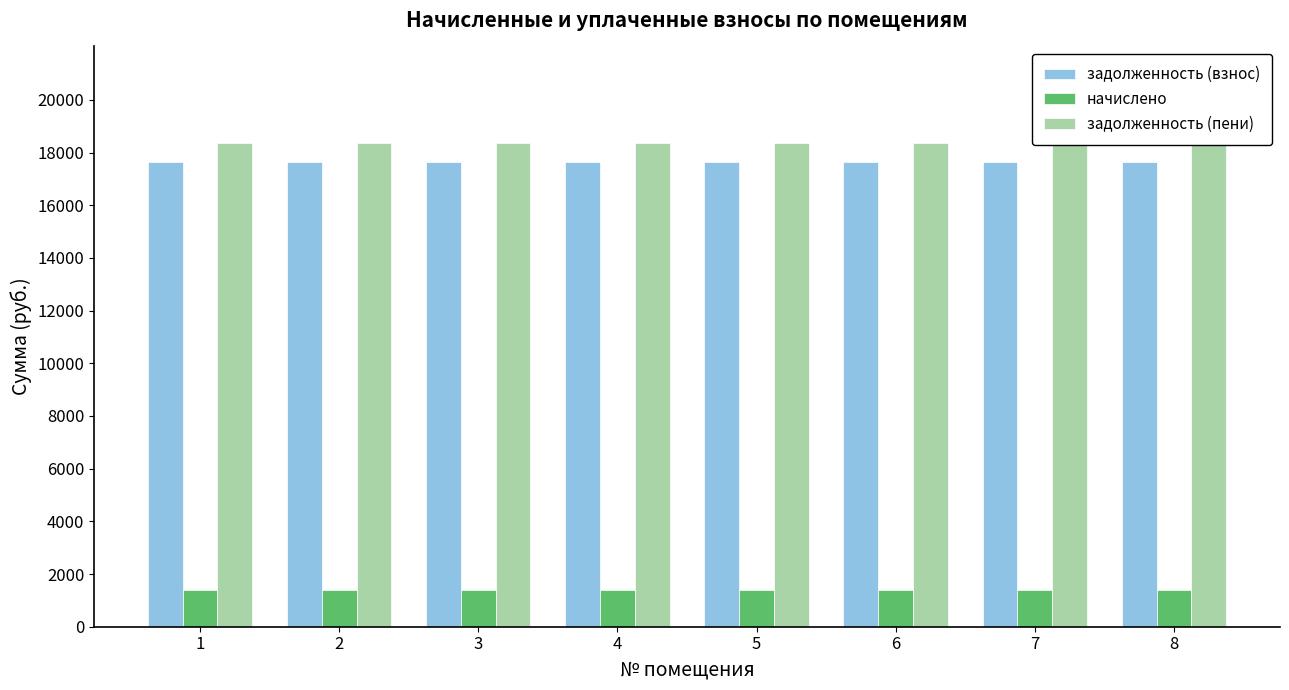

Which label corresponds to the smallest value in the chart?

1